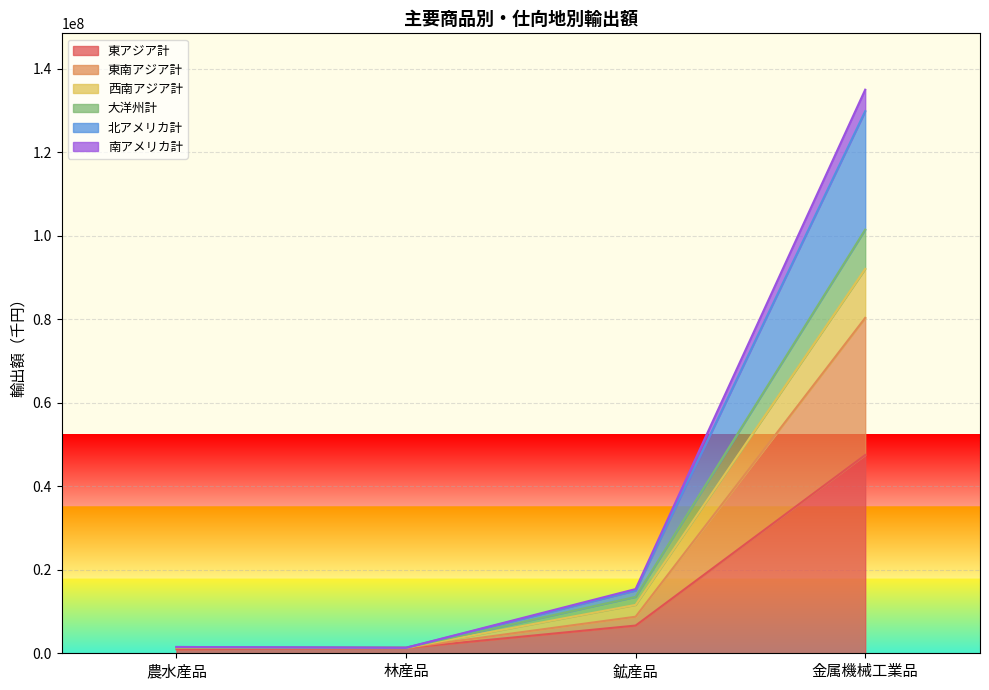

True or false: 西南アジア計 and 東南アジア計 intersect in this chart.

False